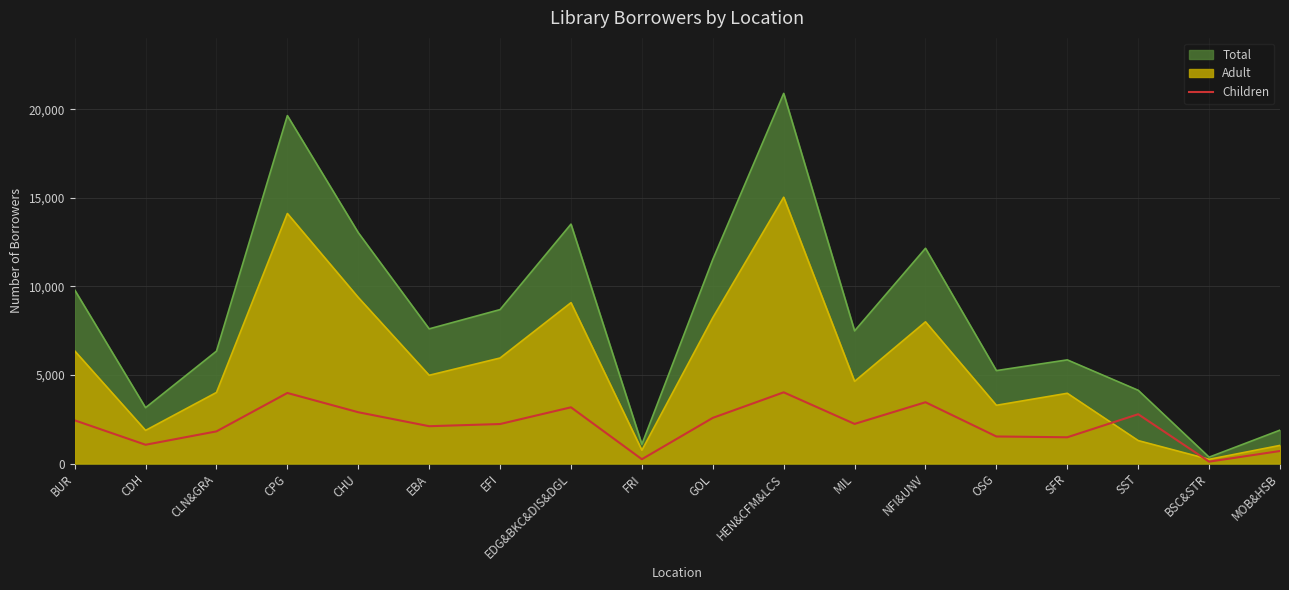

True or false: the data has more than 2 interior local peaks.

True